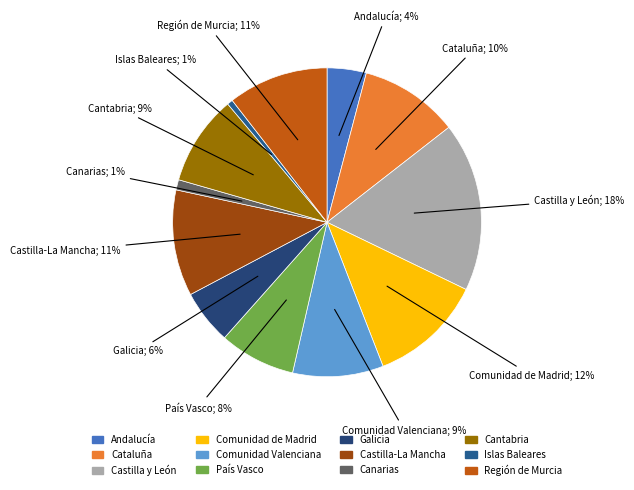

True or false: Comunidad de Madrid accounts for 3% of the total.

False